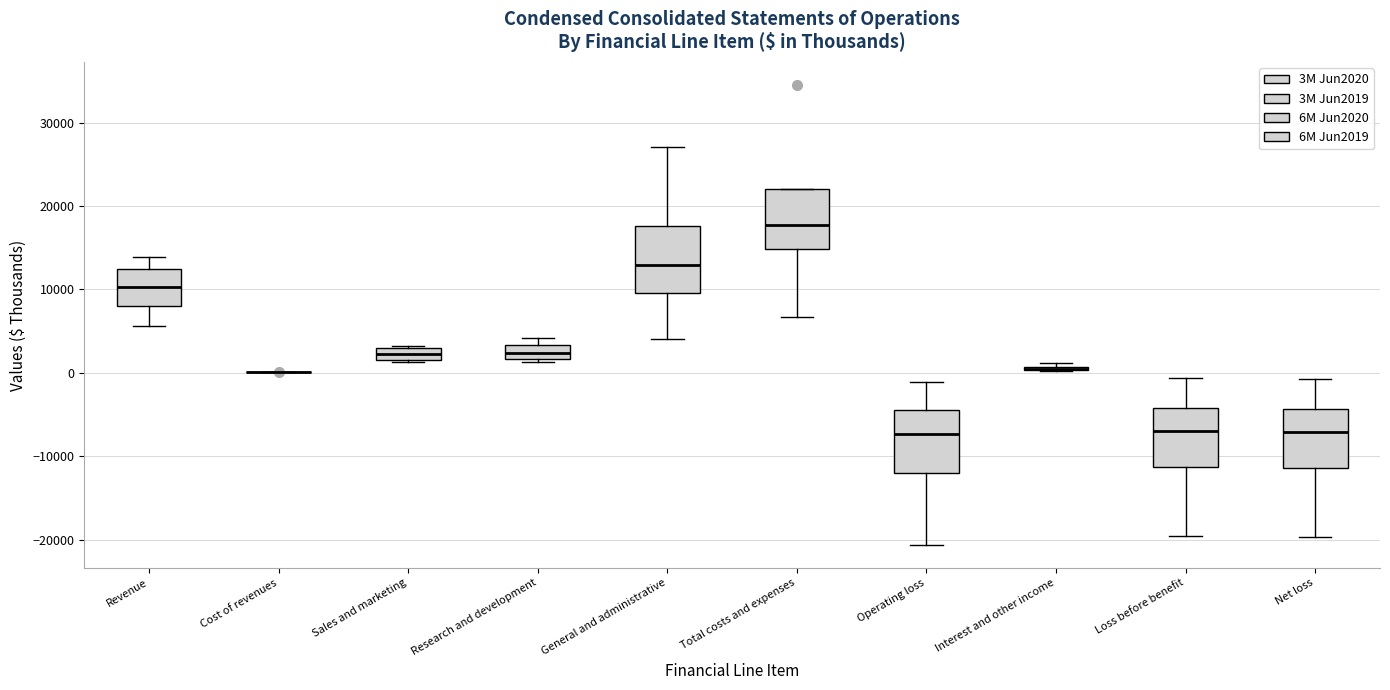

Reading left to right, transcribe this box plot: for each box, give where its median line is, the range the box spans, and where its two whiskers end, as read against the y-axis. The values are not printed on the chart, so give them approximately, as read against the axis.

Revenue: median 10000, box 8000 to 12000, whiskers 6000 to 14000
Cost of revenues: box collapsed to a line at 0, whiskers 0 to 0
Sales and marketing: median 2000, box 1000 to 3000, whiskers 1000 to 3000
Research and development: median 2000 (inside the box), box 2000 to 3000, whiskers 1000 to 4000
General and administrative: median 13000, box 10000 to 18000, whiskers 4000 to 27000
Total costs and expenses: median 18000, box 15000 to 22000, whiskers 7000 to 22000
Operating loss: median -7000, box -12000 to -4000, whiskers -21000 to -1000
Interest and other income: box collapsed to a line at 0, whiskers 0 to 1000
Loss before benefit: median -7000, box -11000 to -4000, whiskers -20000 to -1000
Net loss: median -7000, box -11000 to -4000, whiskers -20000 to -1000